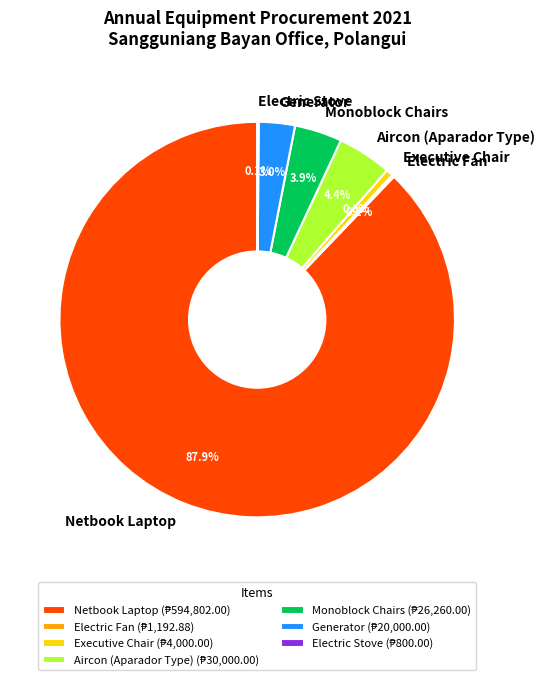

What percentage is NOT represented by Executive Chair?

99.4%